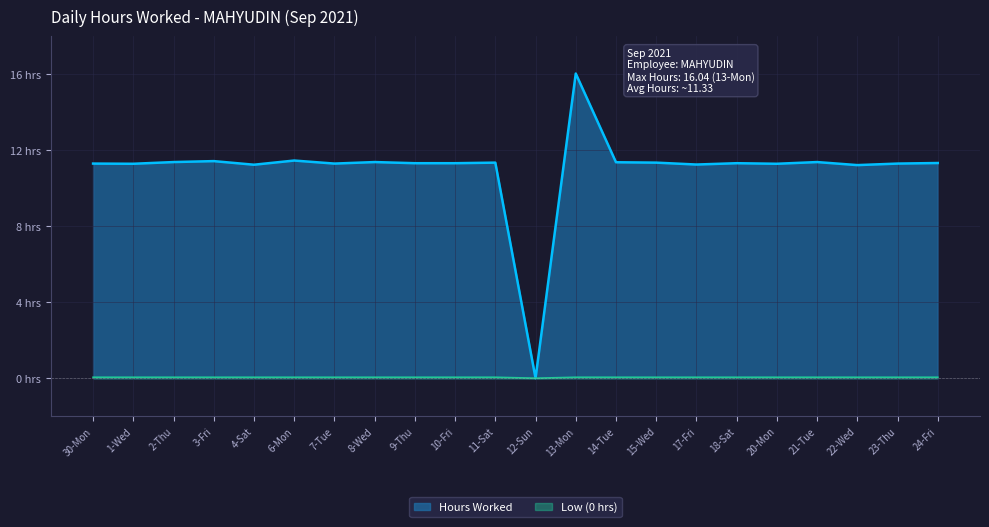

How many points are lower than both their immediate neighbors (excluding endpoints)?

7